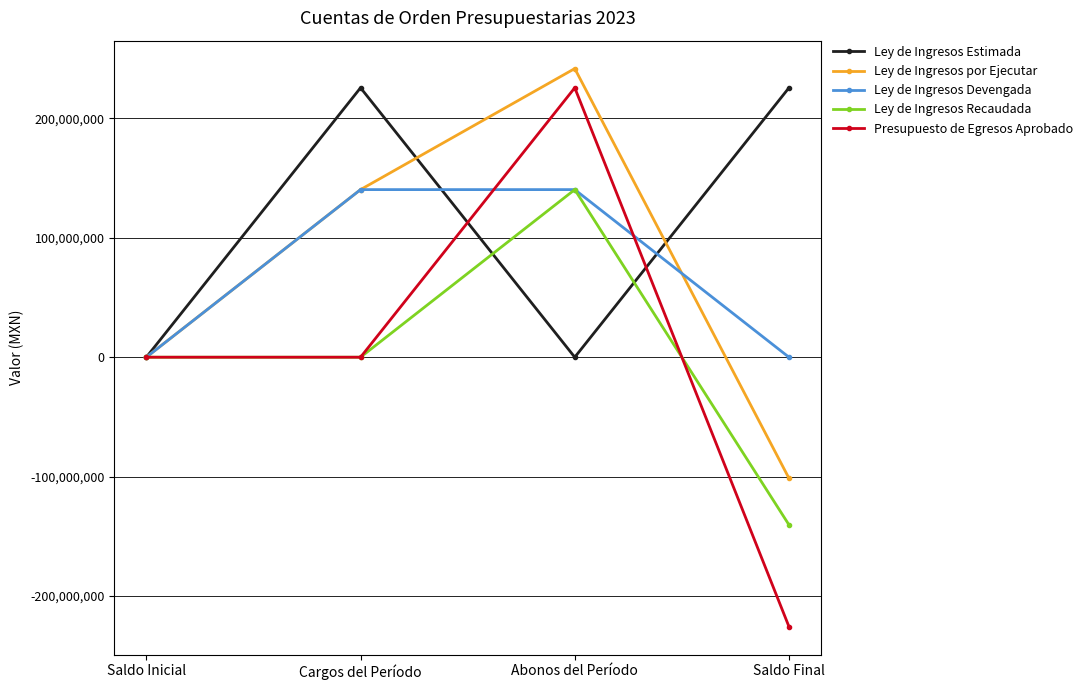

Which series changed the most between Abonos del Período and Saldo Final?

Presupuesto de Egresos Aprobado